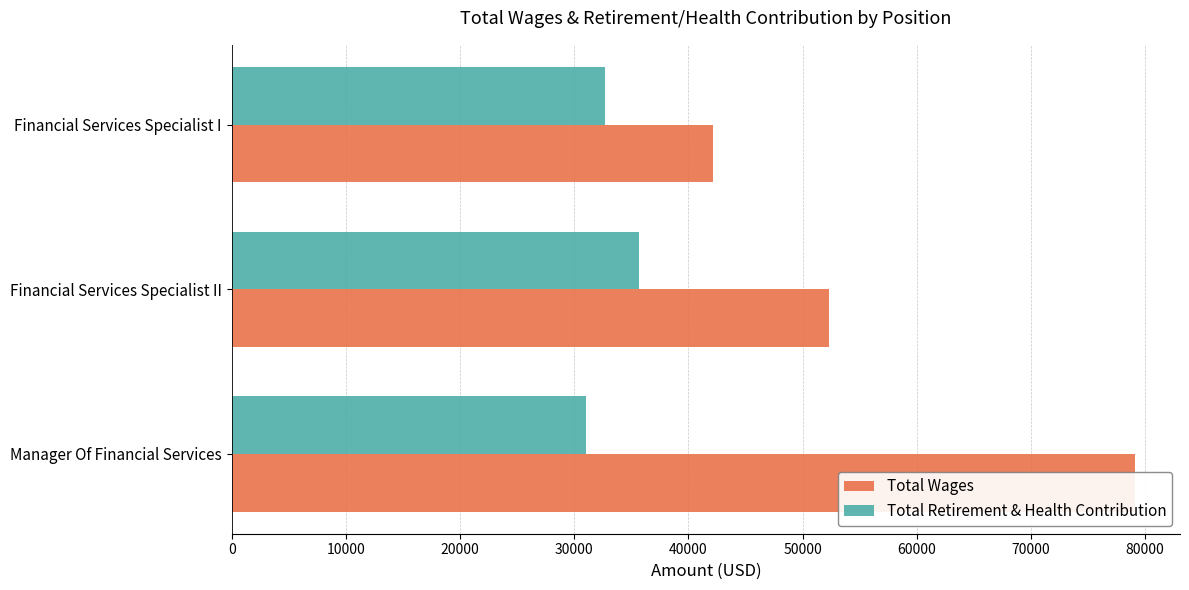

What is the minimum value shown in the chart?

31053